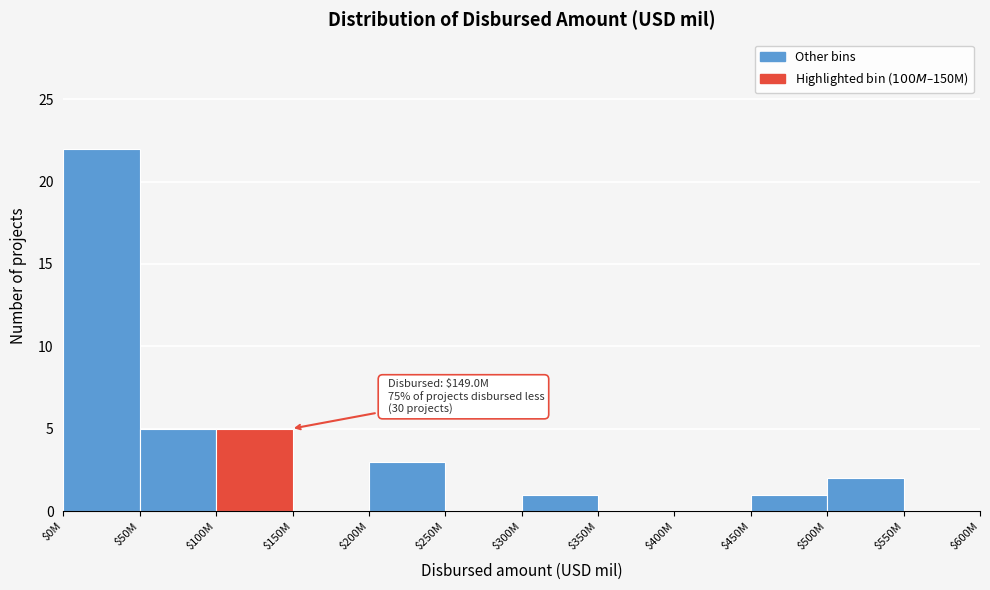

Which label corresponds to the largest value in the chart?

$0M